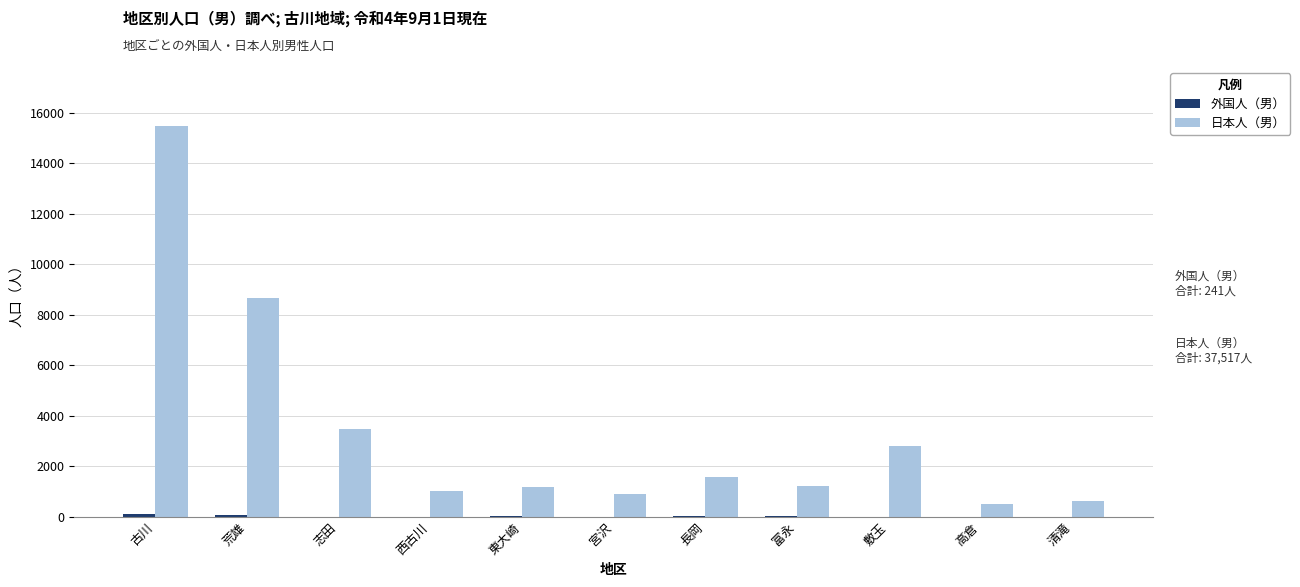

Where is 日本人（男） nearest to the value 8006?

荒雄